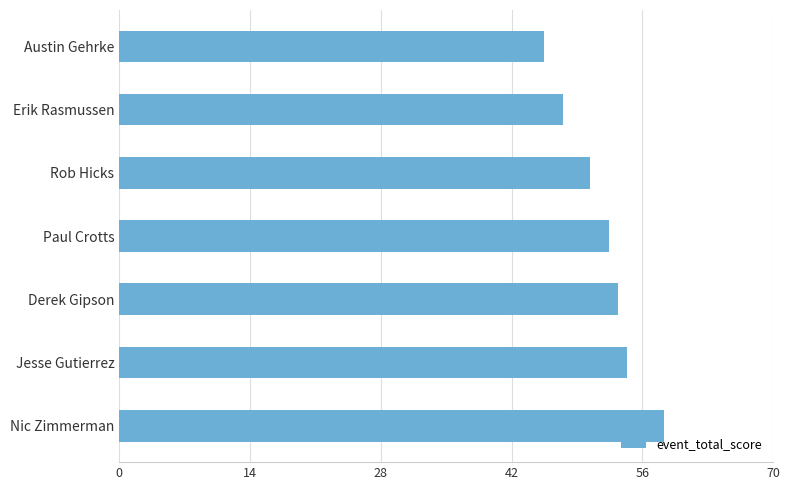

What is the average value?

52